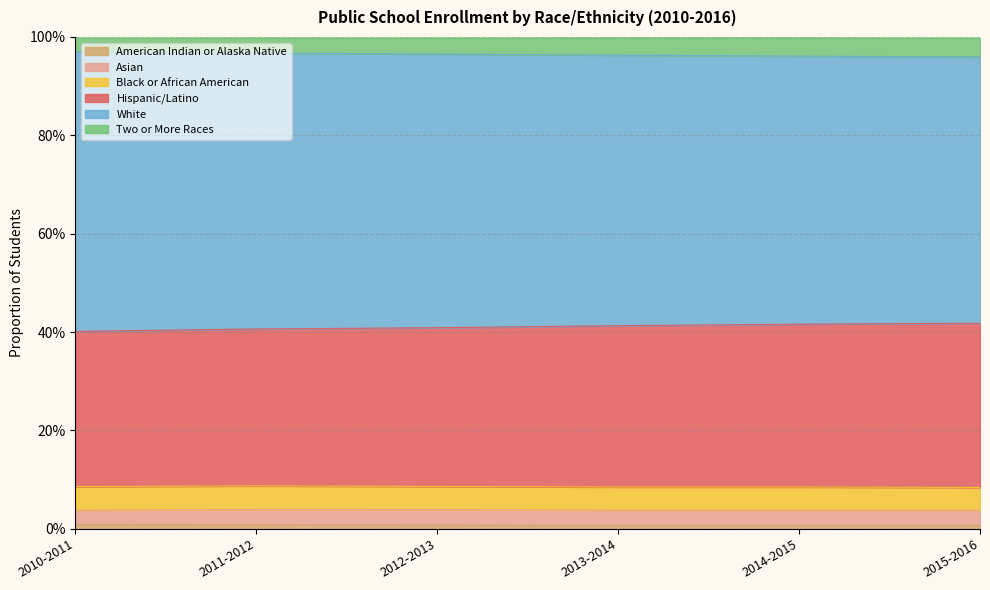

Does the chart display data point markers on the line(s)?

No